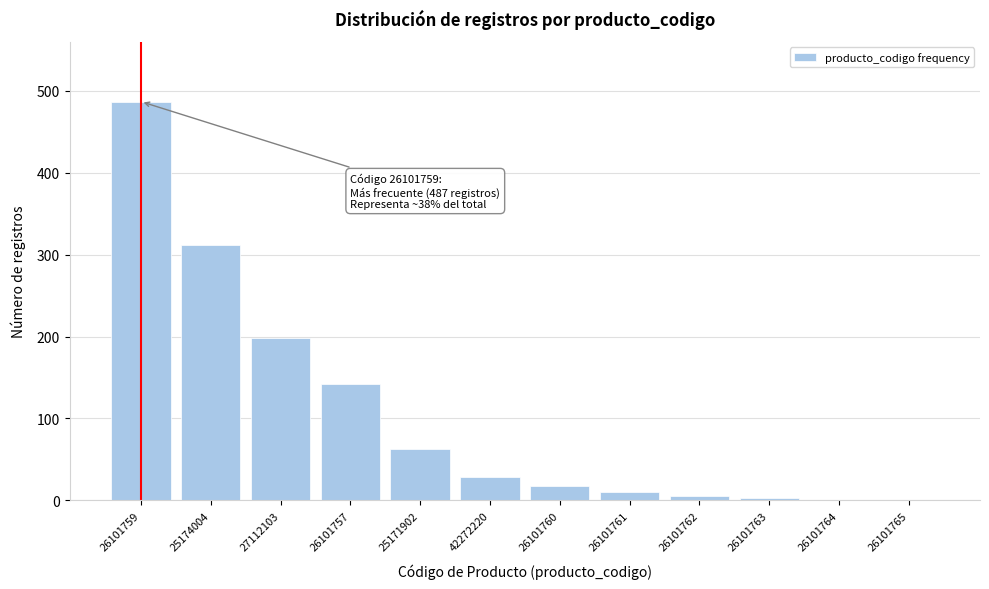

What is the ratio of the value at 27112103 to the value at 25171902?

3.1